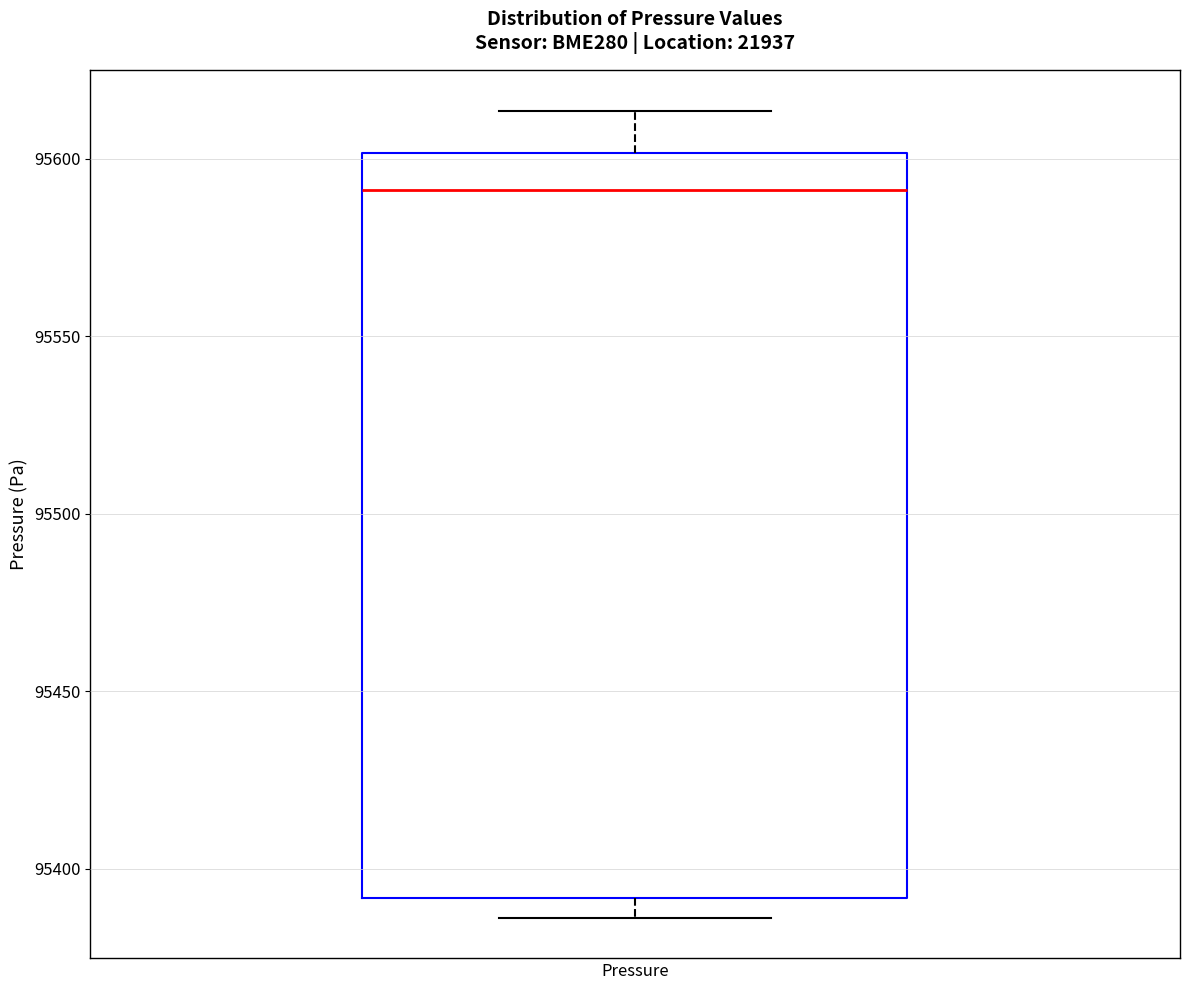

Read this box plot against the y-axis: the position of the median line, the range covered by the box, and the ends of both whiskers. The values are not printed on the chart, so give them approximately, as read against the axis.

median 95590, box 95390 to 95600, whiskers 95385 to 95615